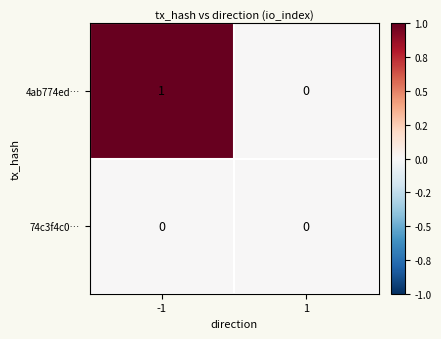

Rank the series by their average value, from highest to lowest.

4ab774ed…, 74c3f4c0…